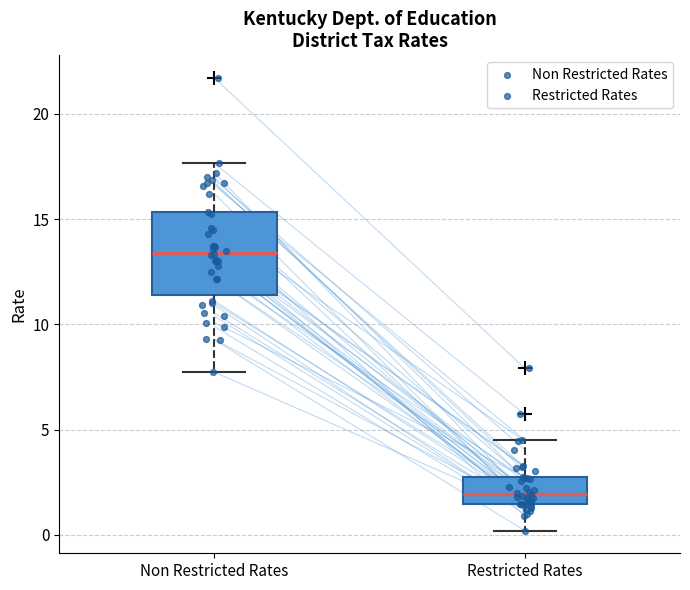

Which box is the tallest, from its lower edge to its upper edge?

Non Restricted Rates